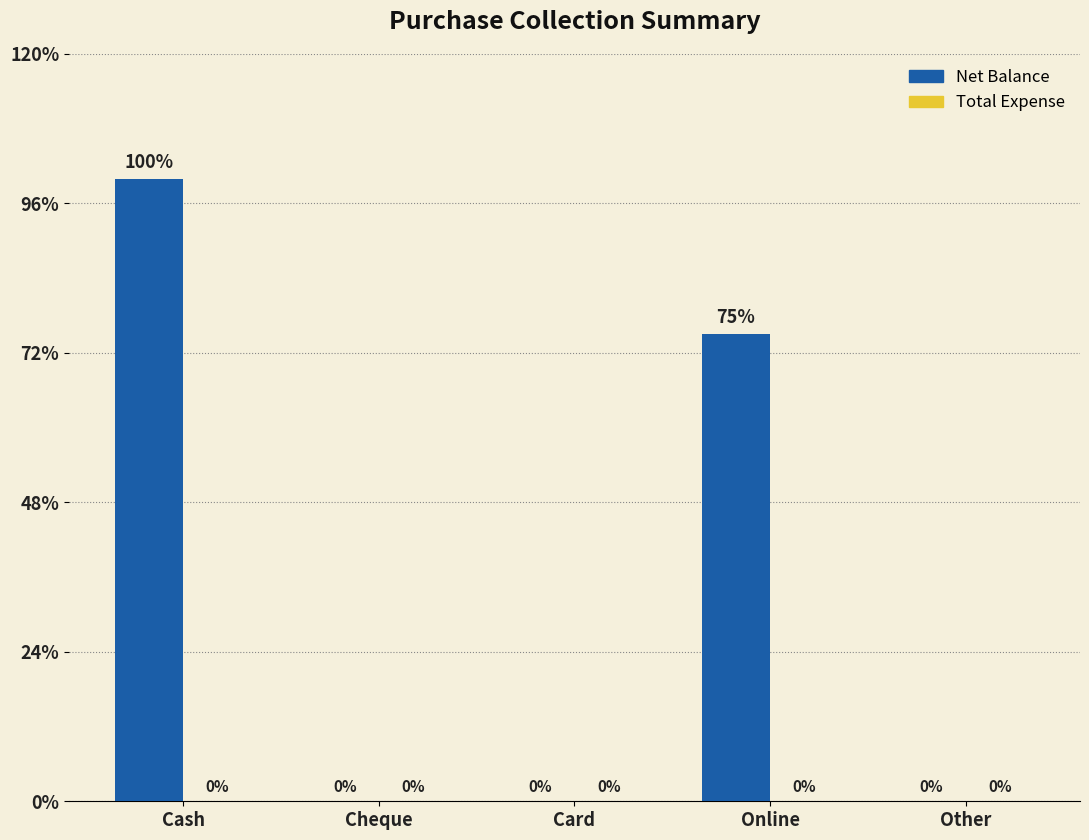

Are the bars horizontal?

No